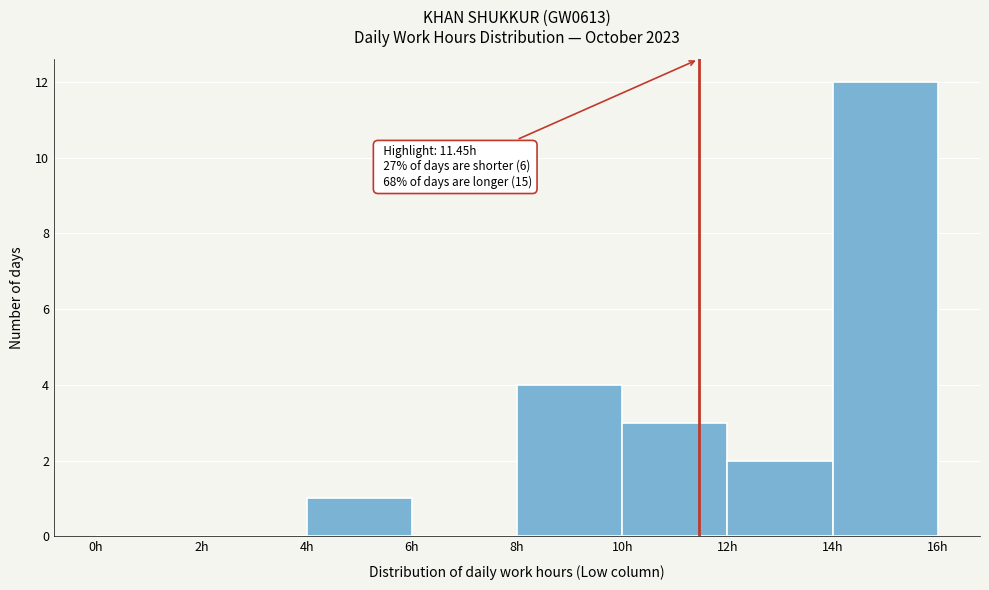

Which range on the x-axis has the tallest bar?

14 to 16